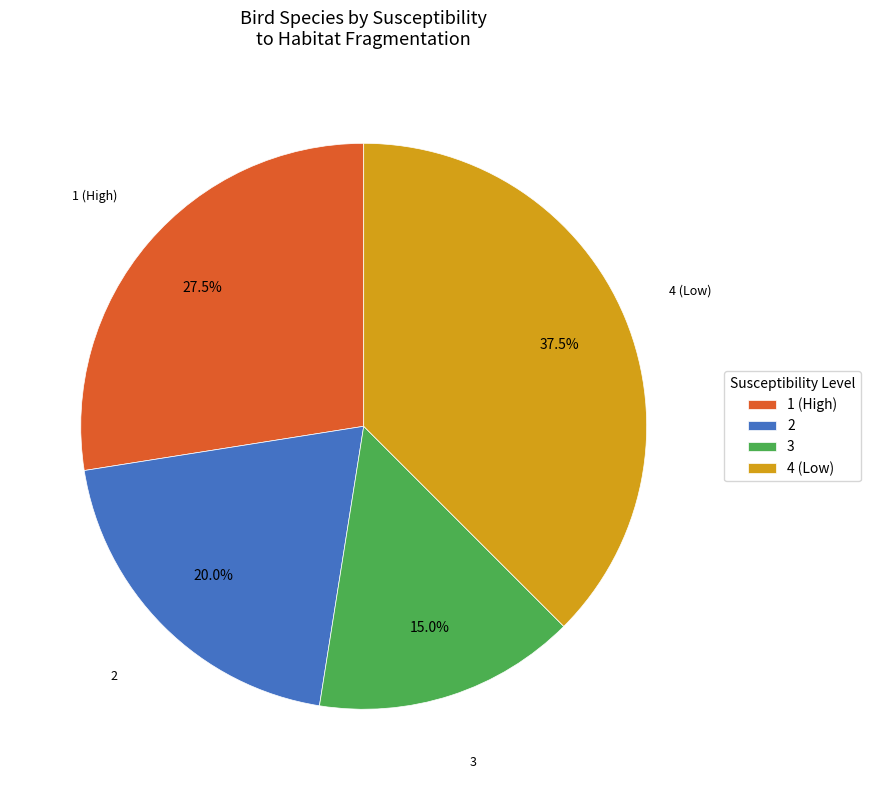

Which has a higher value, 3 or 4 (Low)?

4 (Low)